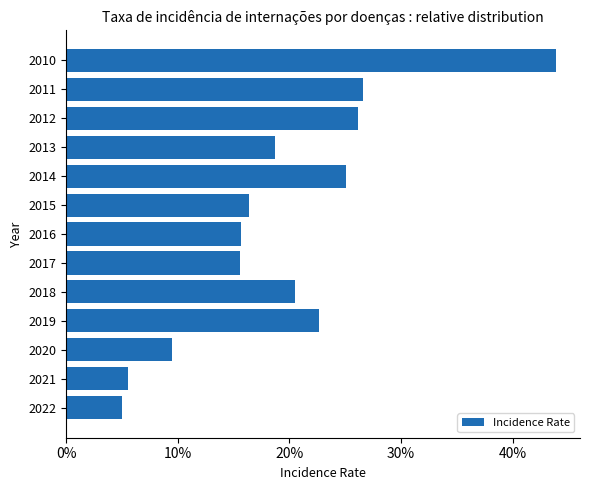

What is the difference between the second highest and second lowest values?

21.1